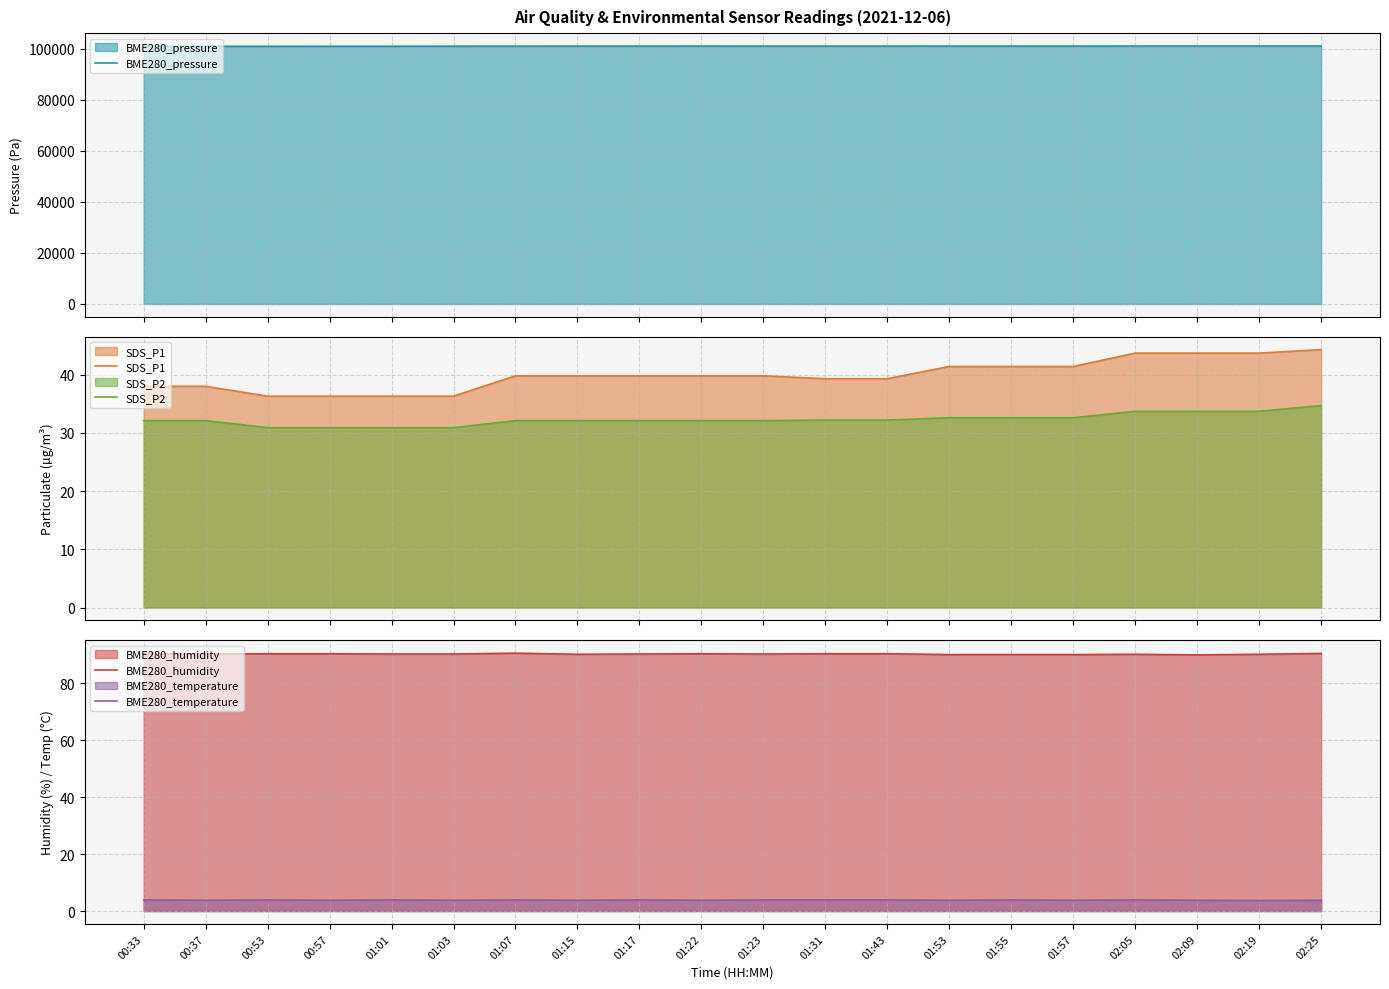

Is the value of BME280_humidity at 01:01 greater than the value of SDS_P1 at 01:53?

Yes